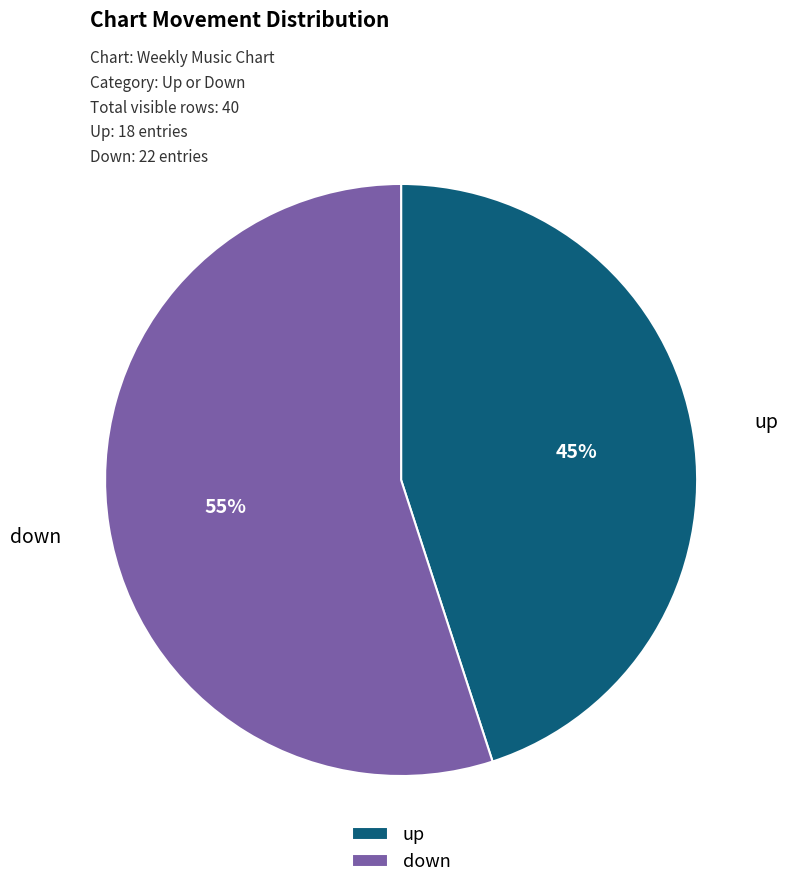

How many segments does this pie chart have?

2